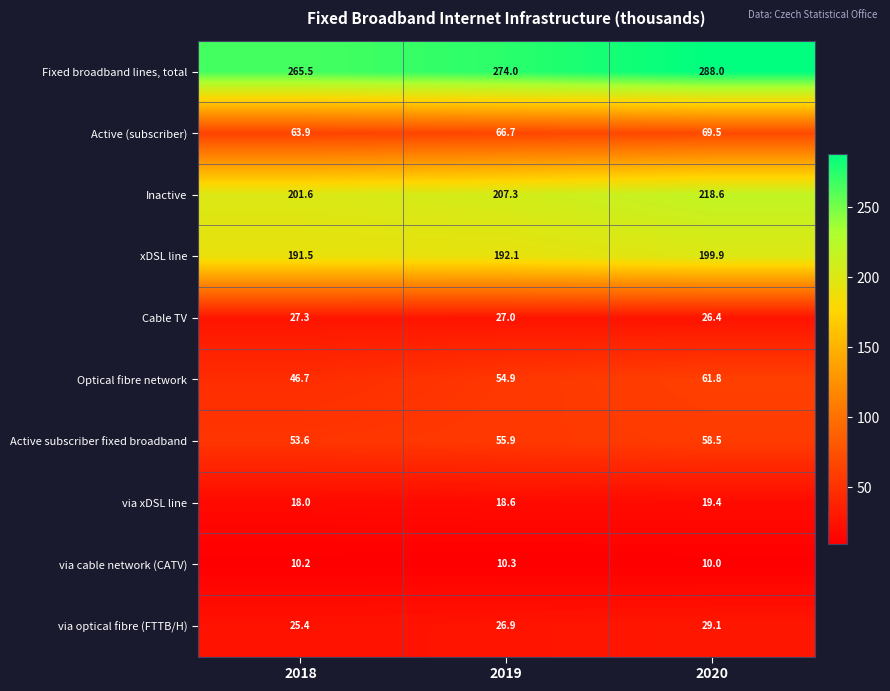

Rank the series by their maximum value, from lowest to highest.

via cable network (CATV), via xDSL line, Cable TV, via optical fibre (FTTB/H), Active subscriber fixed broadband, Optical fibre network, Active (subscriber), xDSL line, Inactive, Fixed broadband lines, total